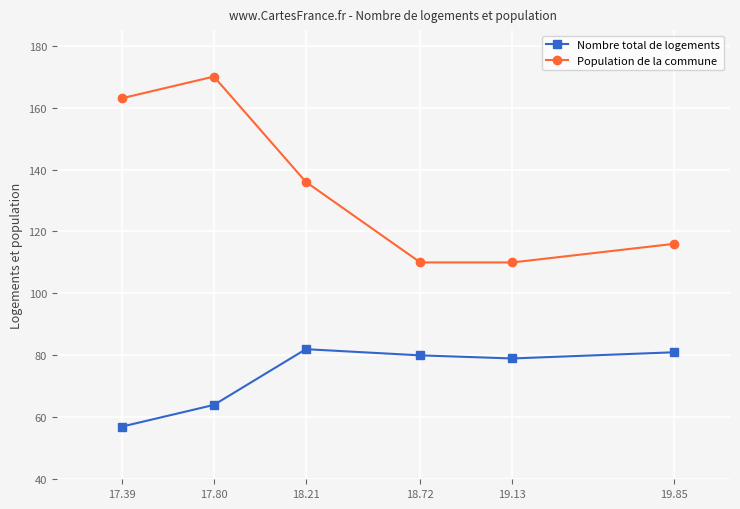

Between 19.13 and 19.85, which series saw the biggest shift?

Population de la commune